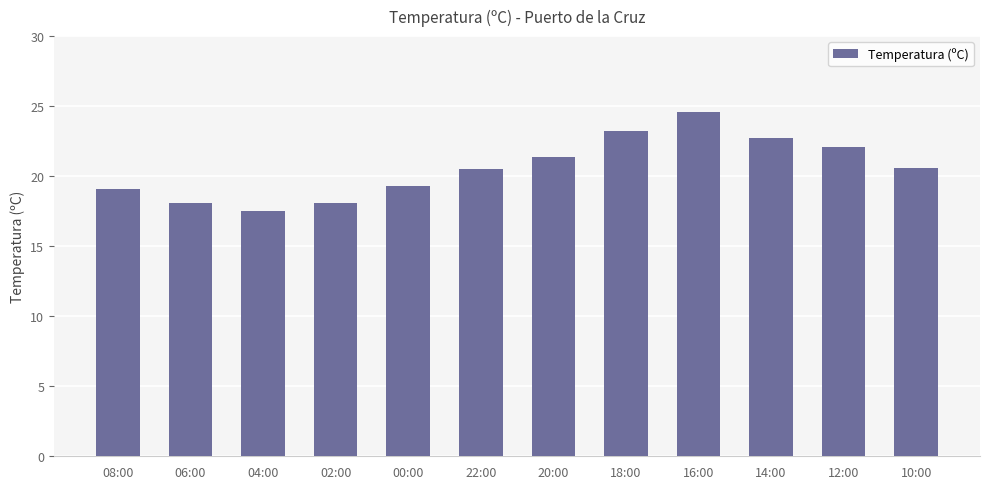

At which category does the chart reach its peak across all series?

16:00